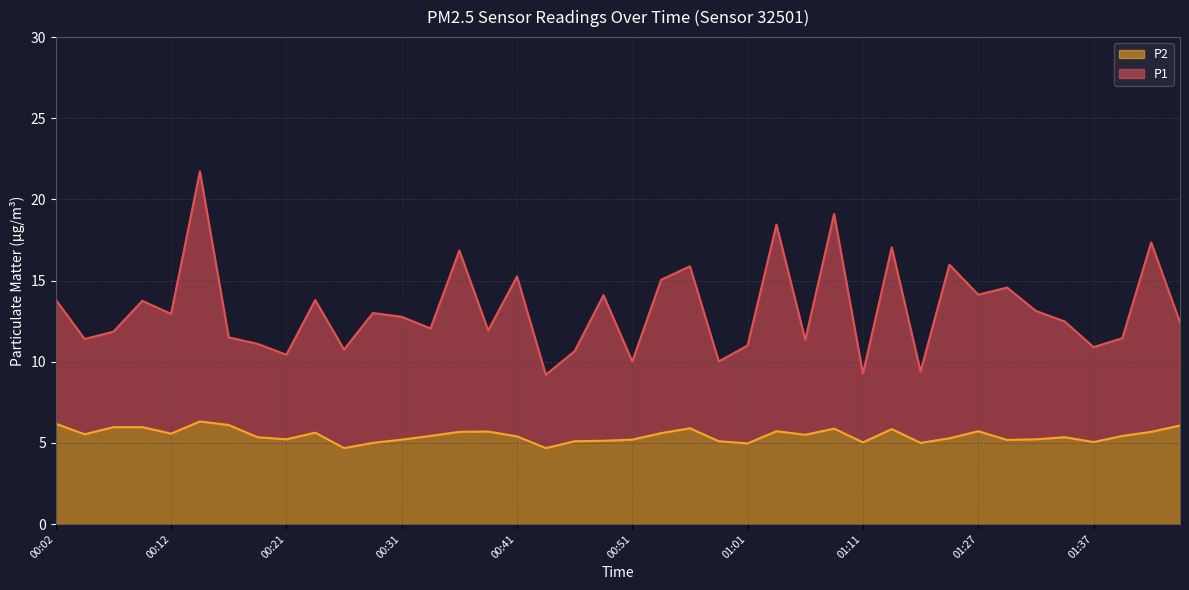

What is the label of the 15th point from the left?

00:36